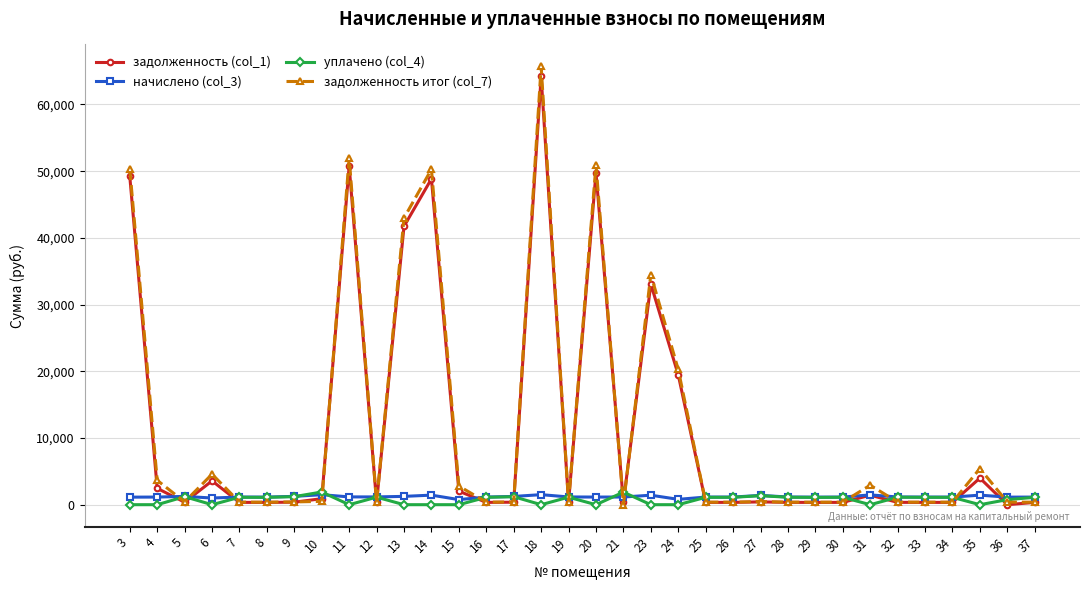

Which series changed the most between 31 and 35?

задолженность (col_1)